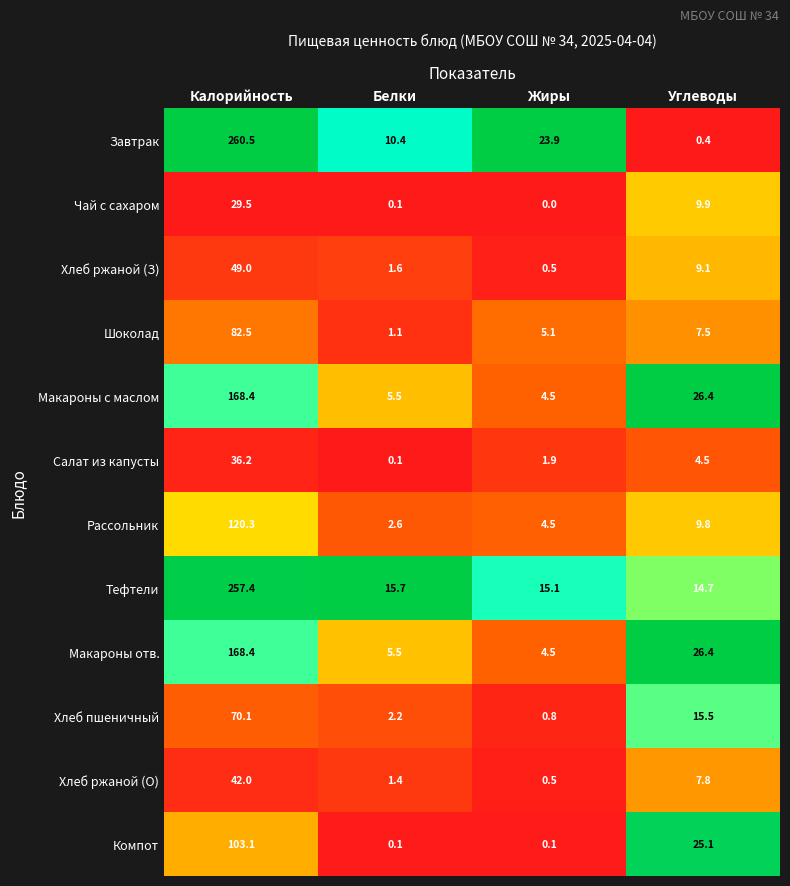

What is the greatest value displayed?

260.5